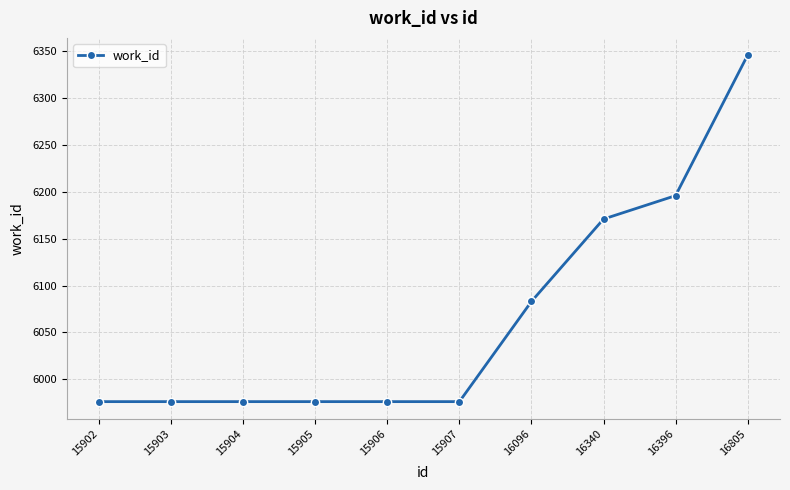

What is the sum of all values?

60652